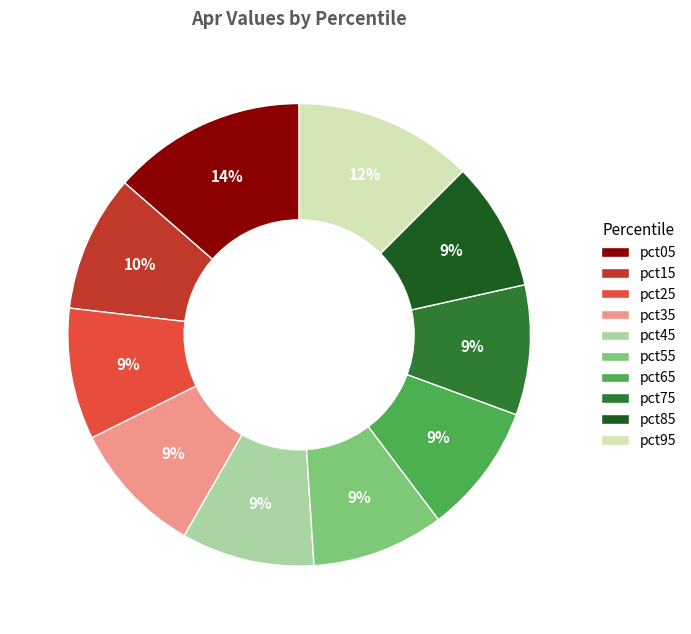

To the nearest percent, what is the average slice percentage?

10%